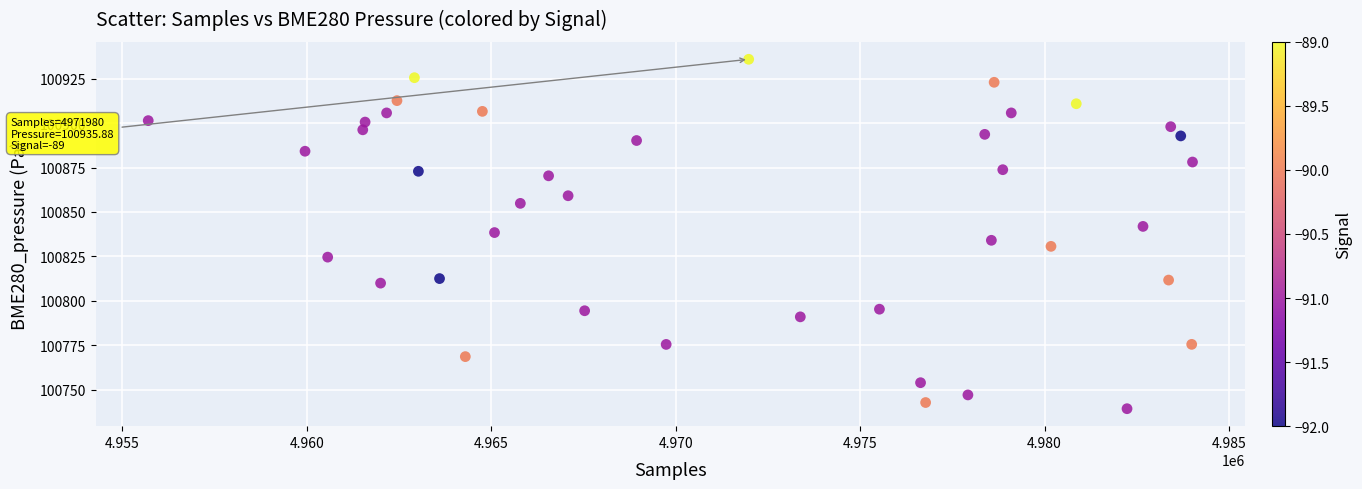

What is the range of Y values (max minus min)?

196.5